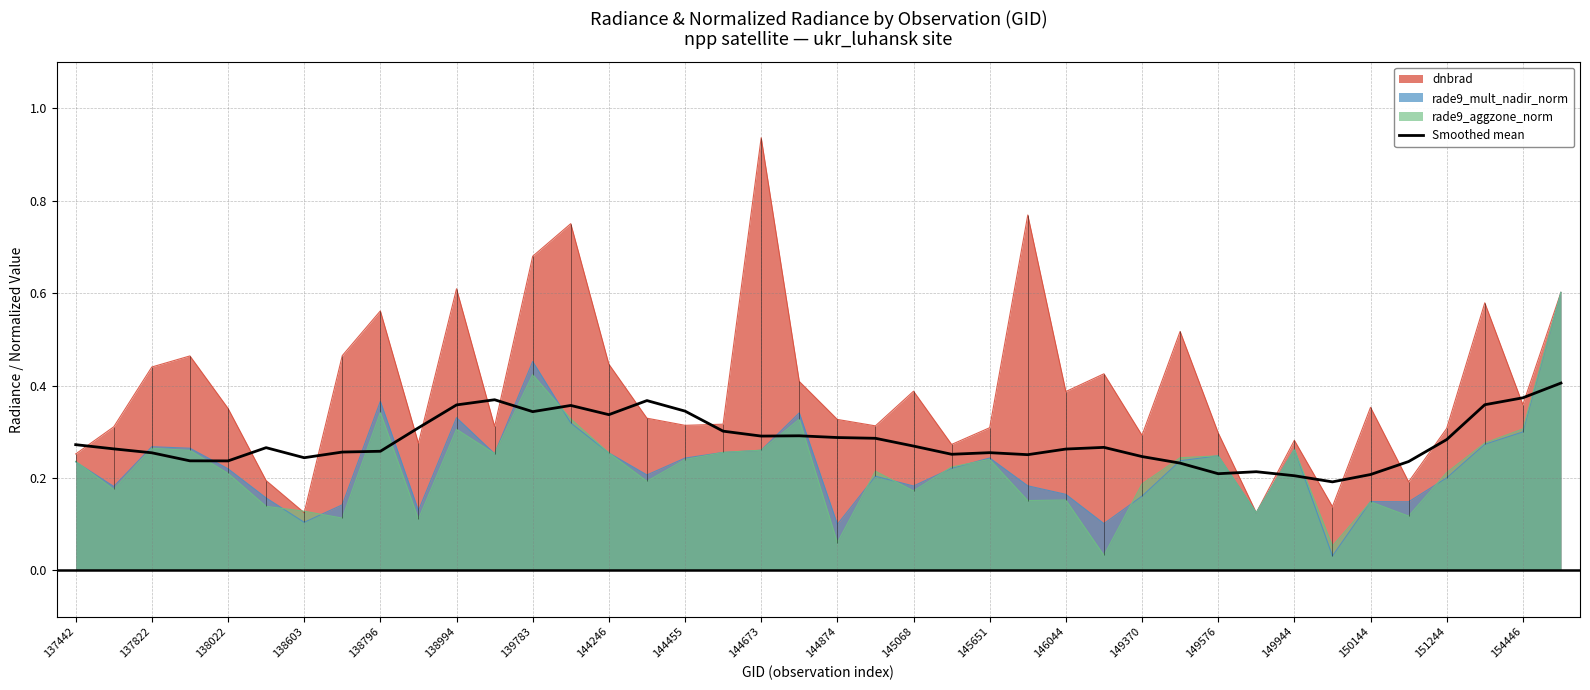

Is the value of rade9_aggzone_norm at 139783 greater than the value of rade9_mult_nadir_norm at 145651?

Yes